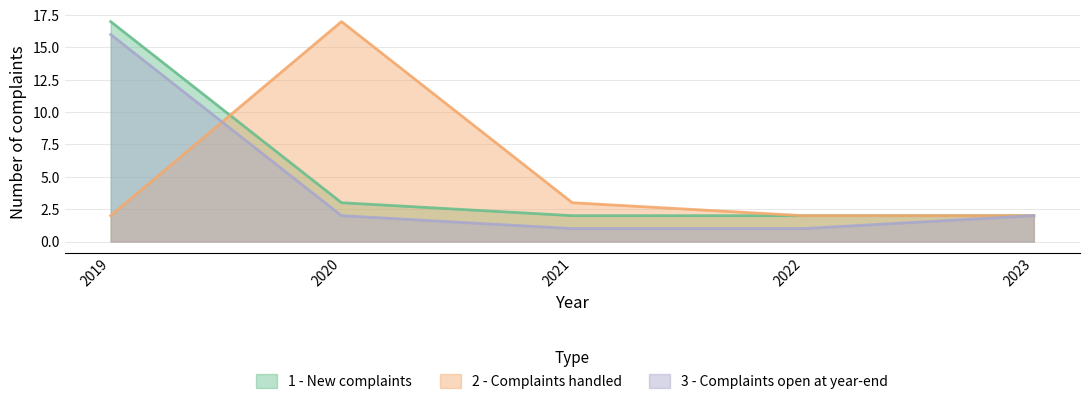

Count the number of data series in this chart.

3